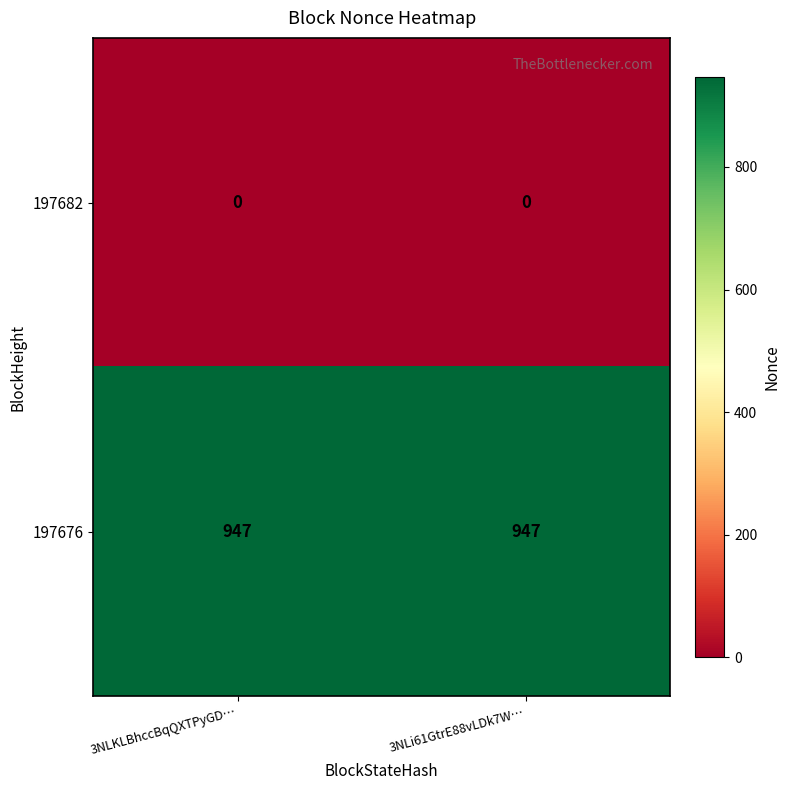

At 3NLi61GtrE88vLDk7W…, list the series in order from smallest to largest.

197682, 197676